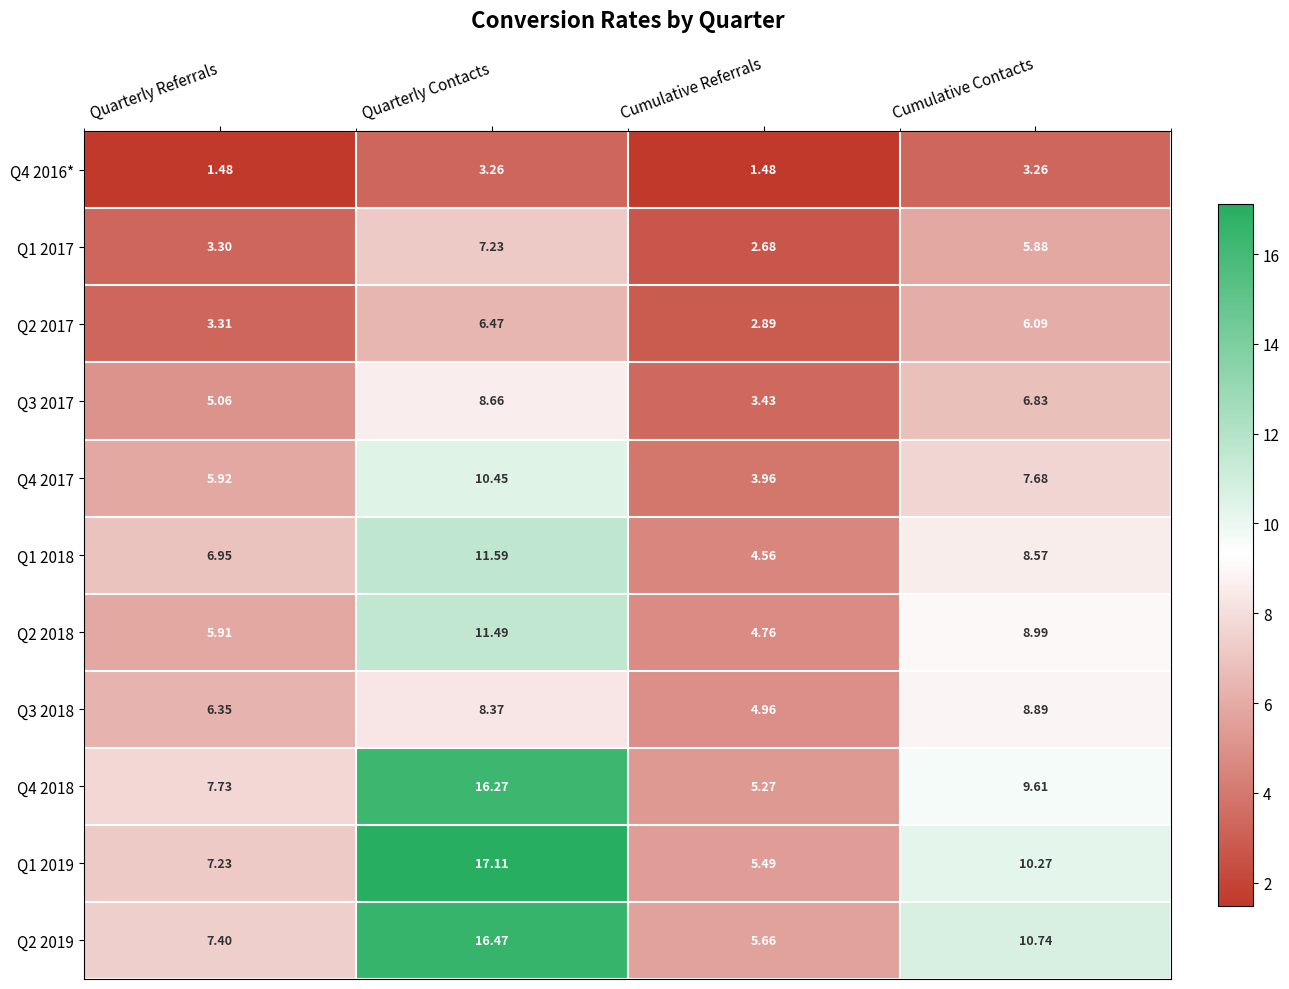

At which category is the sum across all series the highest?

Quarterly Contacts